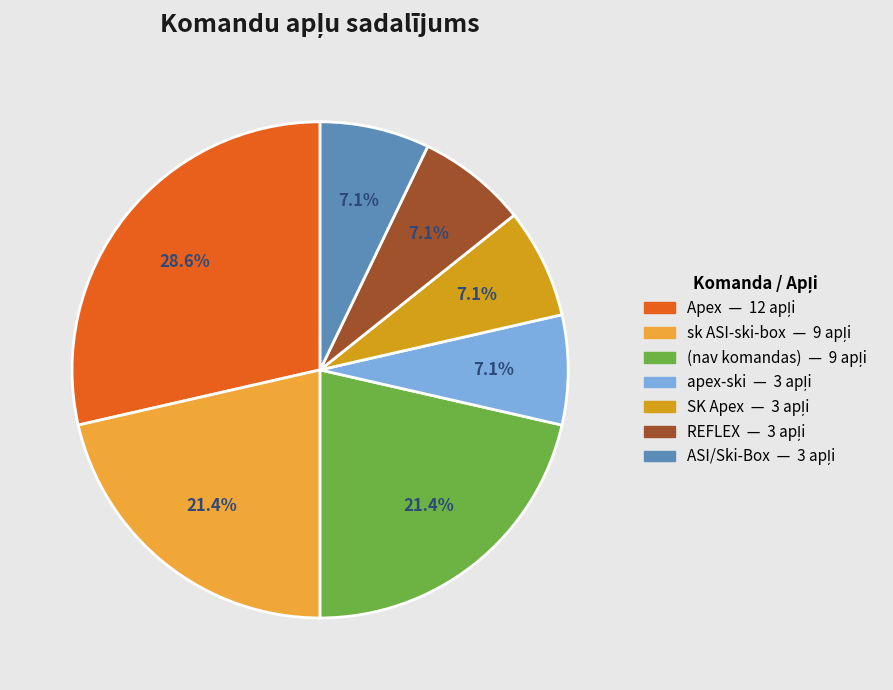

Does any single category account for the majority?

No